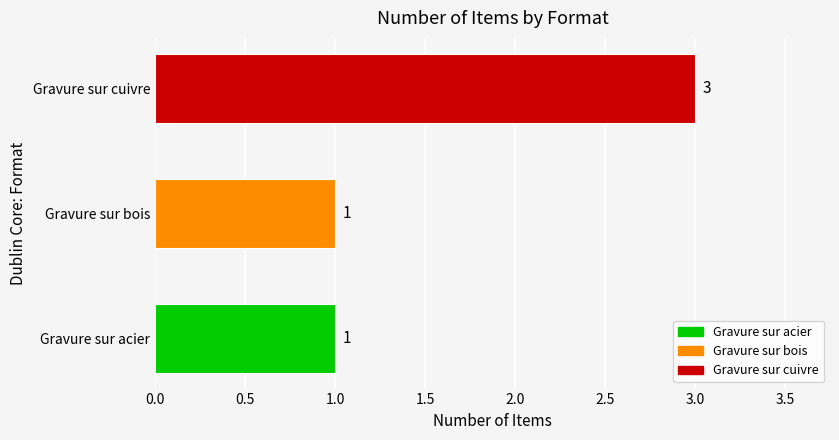

What is the change in value from Gravure sur acier to Gravure sur cuivre?

+2